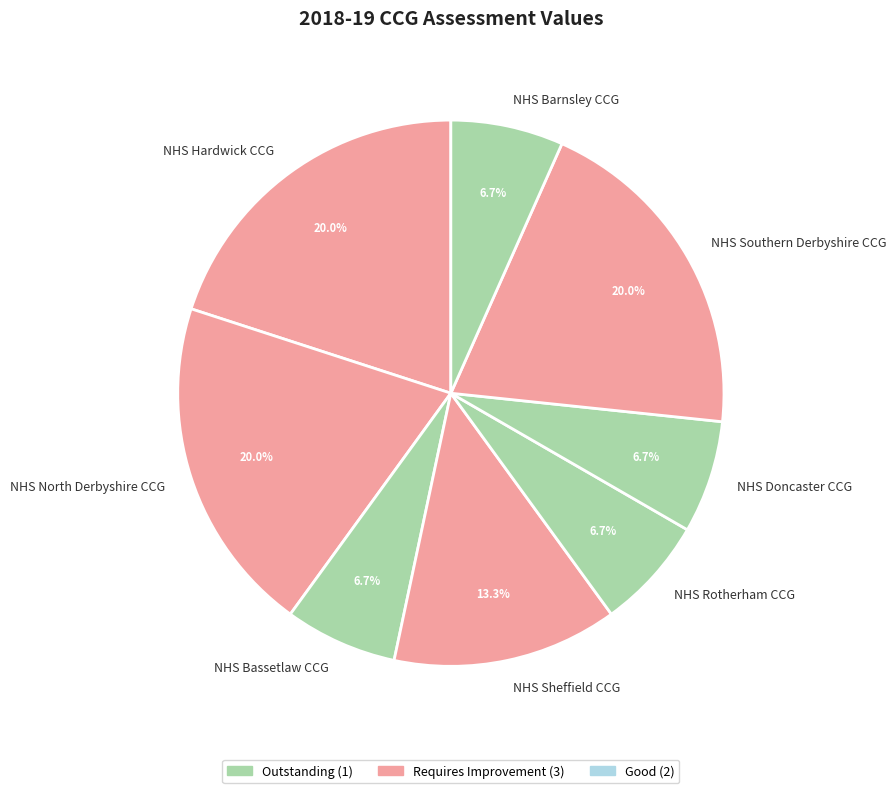

Approximately how many times larger is the value at NHS Bassetlaw CCG compared to NHS Barnsley CCG?

1.0